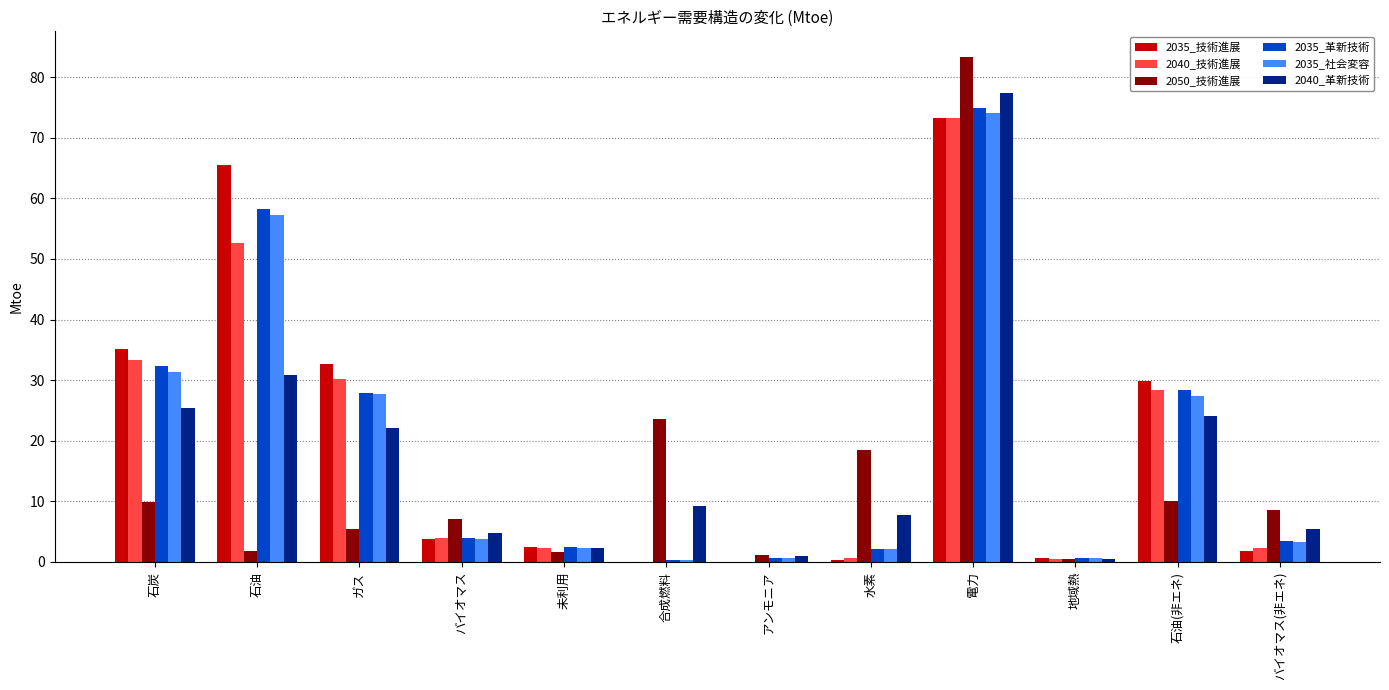

What is the sum of all 2035_社会変容 values?

230.4